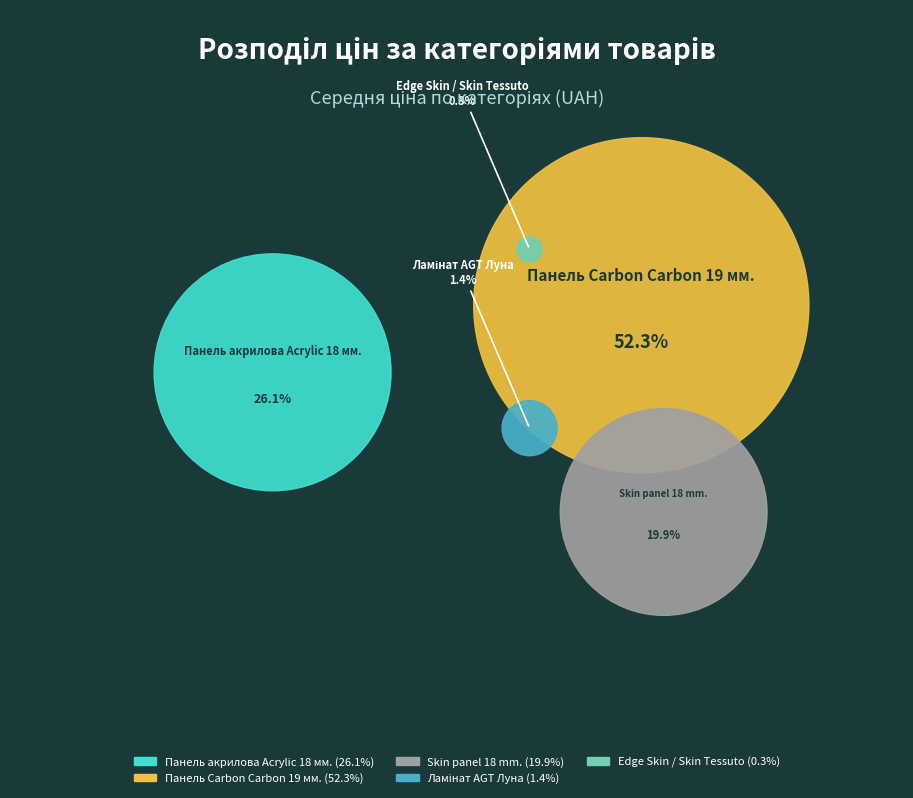

Do Ламінат AGT Луна and Панель Carbon Carbon 19 мм. together represent more than half of the pie?

Yes